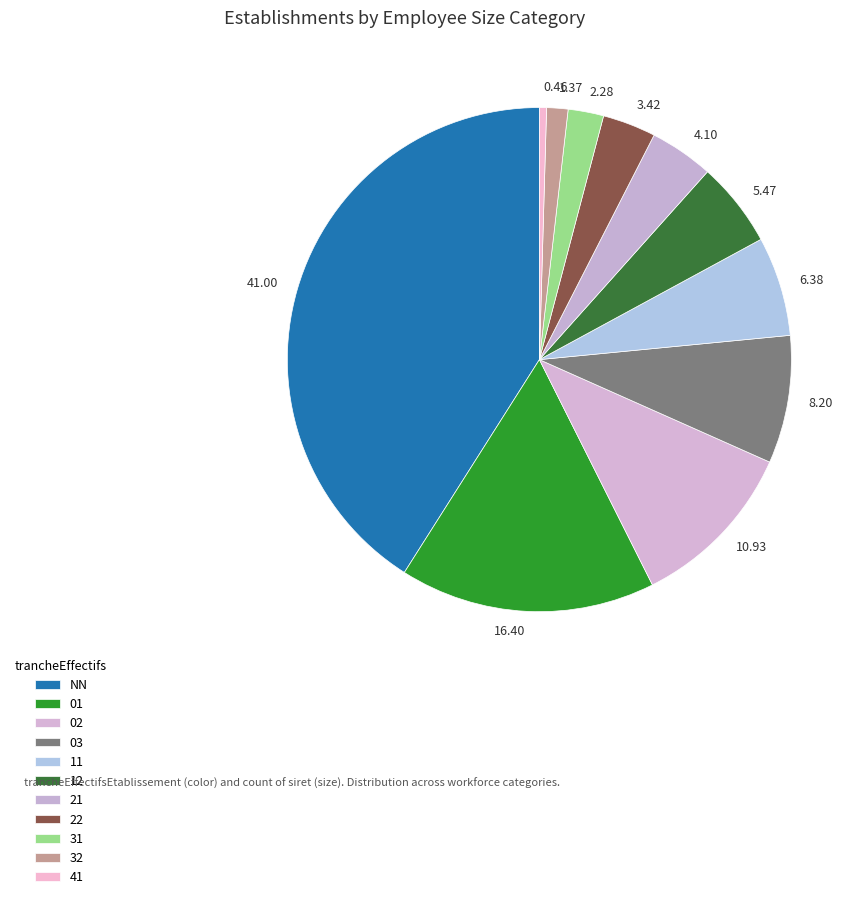

Count the number of slices in the pie.

11